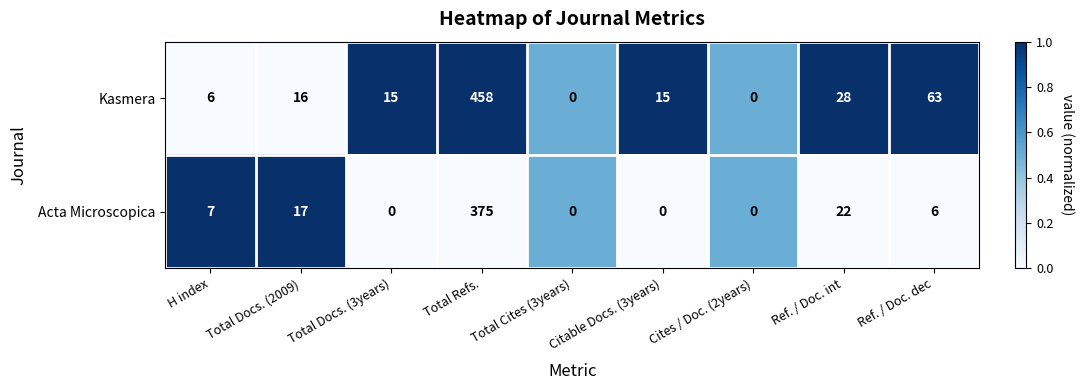

Is it true that Acta Microscopica equals 375 at Total Refs.?

True